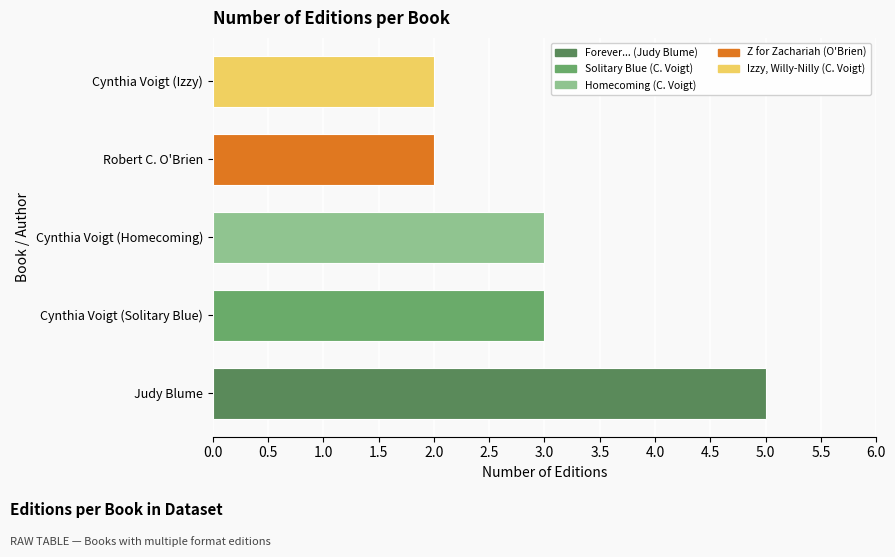

What is the difference between the maximum and second lowest values?

3